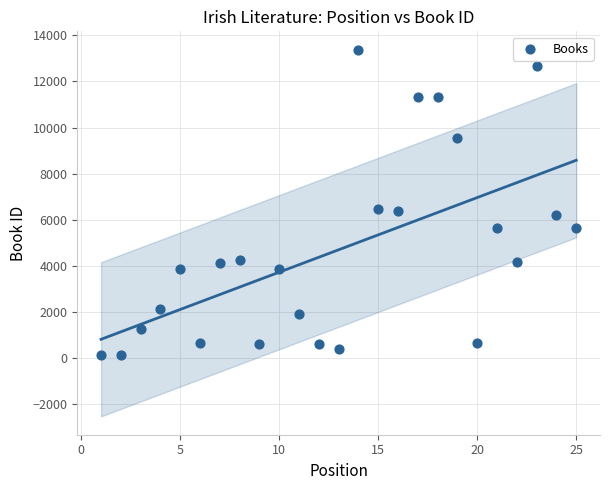

What is the range of Y values (max minus min)?

13252